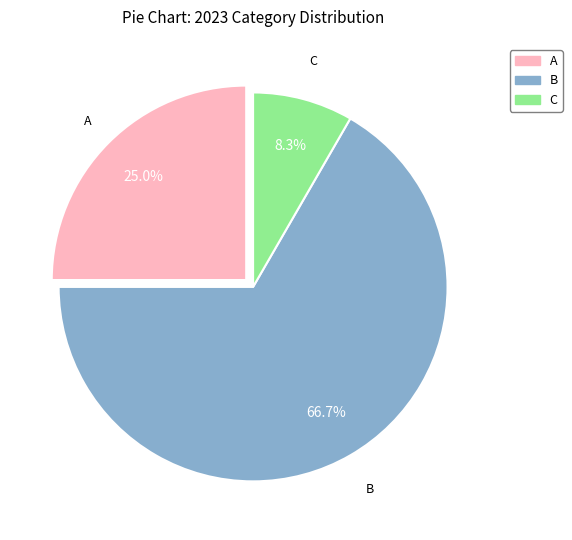

Which category has the biggest portion of the pie?

B